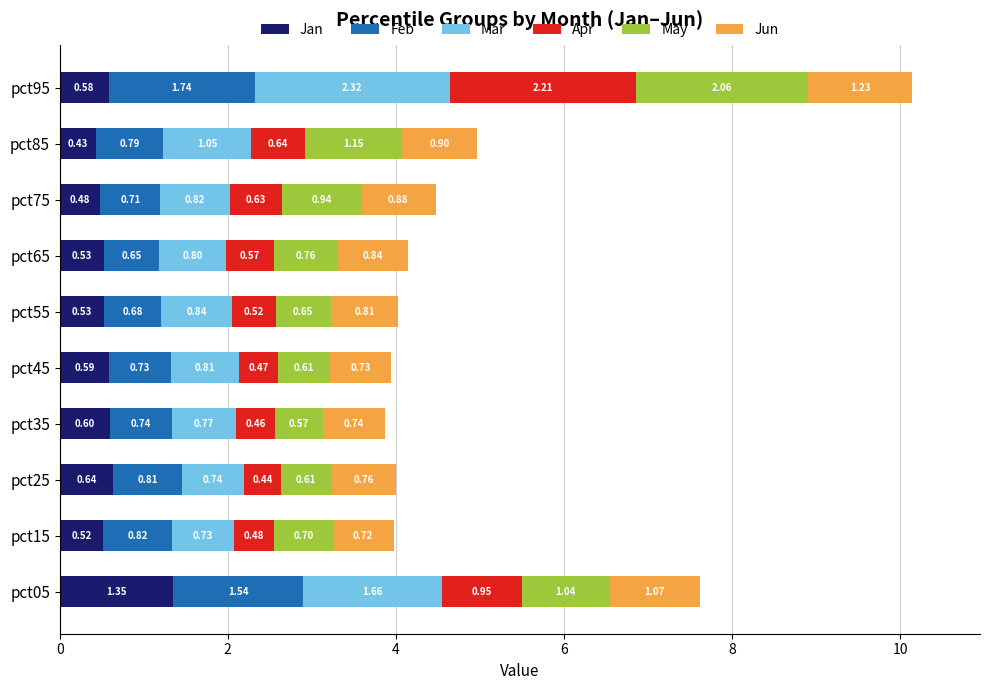

At which category is the sum across all series the highest?

pct95